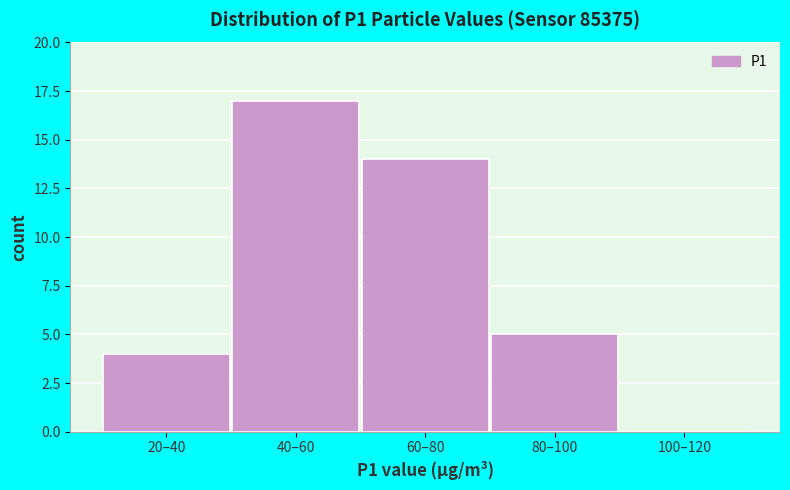

Reading left to right, list all the values displayed in this chart.

20–40=4	40–60=17	60–80=14	80–100=5	100–120=0